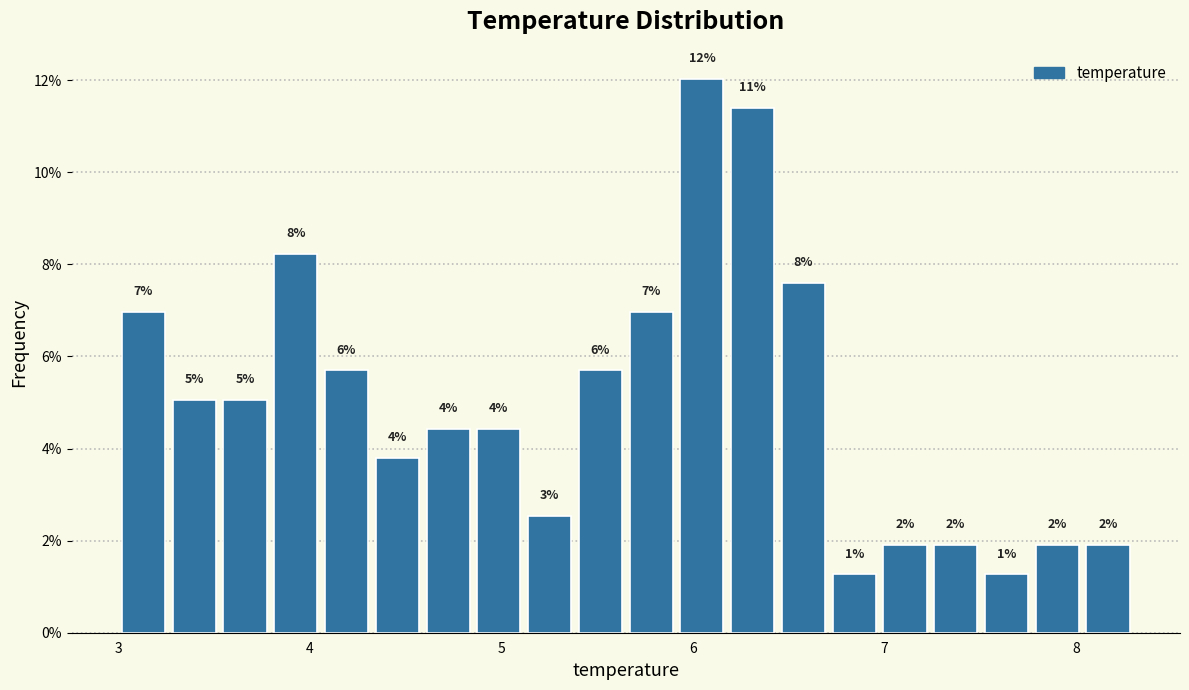

Read against the x-axis, roughly where is the centre of the tallest bar?

6.0